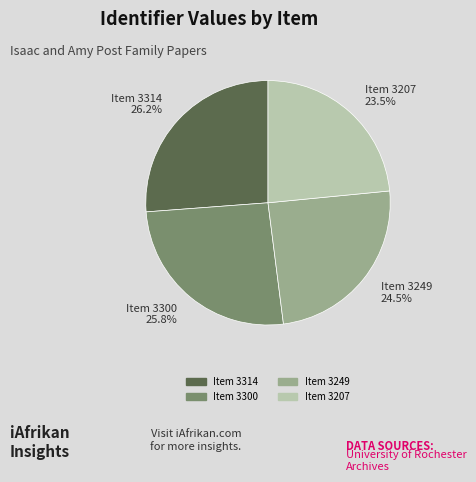

Is there any slice that represents more than half of the pie?

No